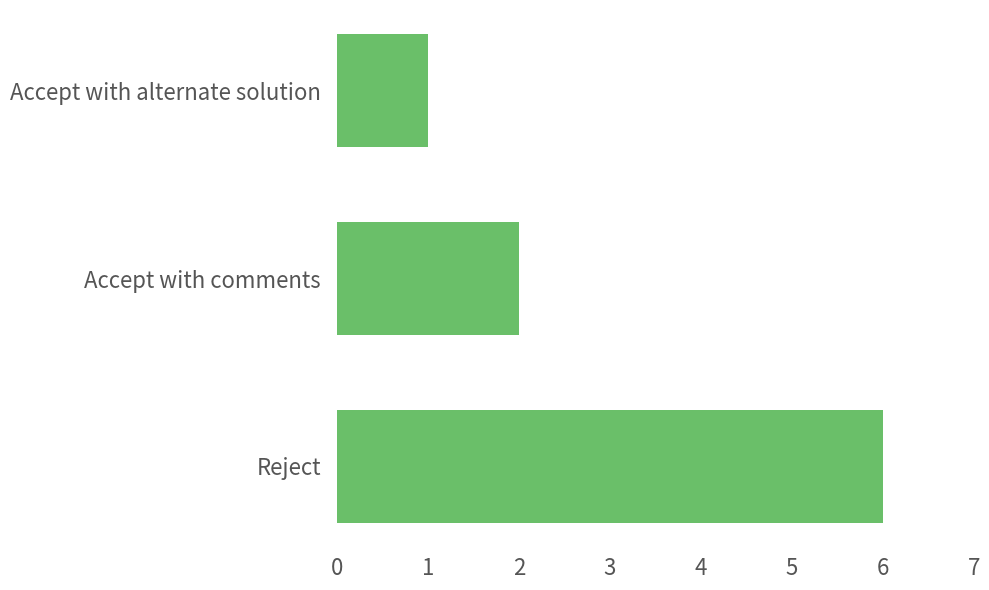

Rank the categories by value from lowest to highest.

Accept with alternate solution, Accept with comments, Reject